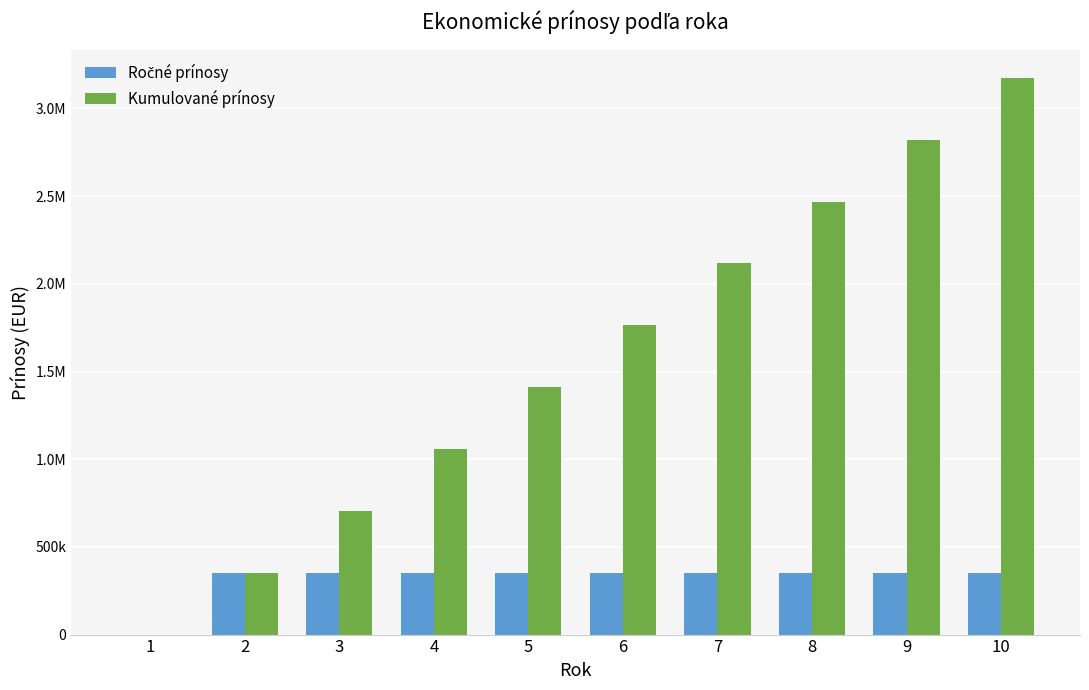

Are the bars horizontal?

No